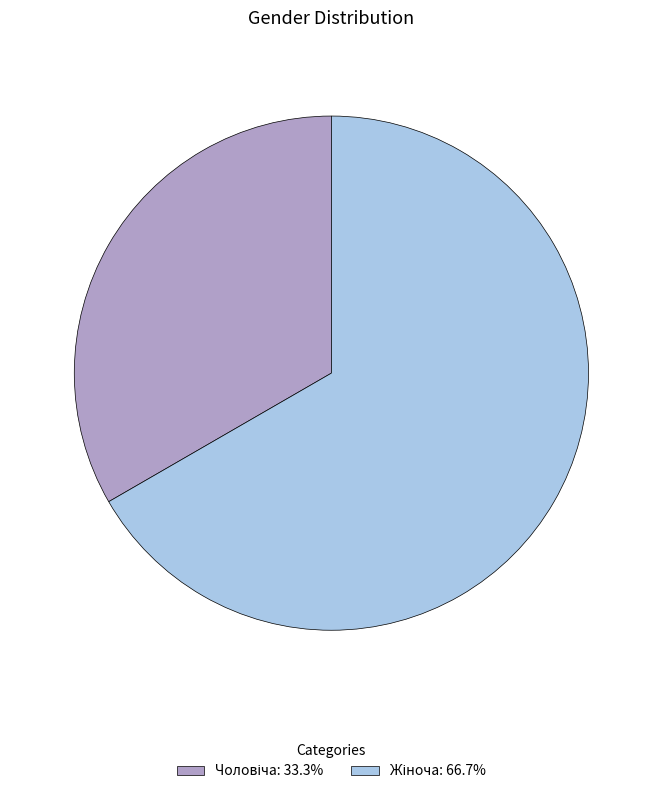

Is there a majority slice in this chart?

Yes